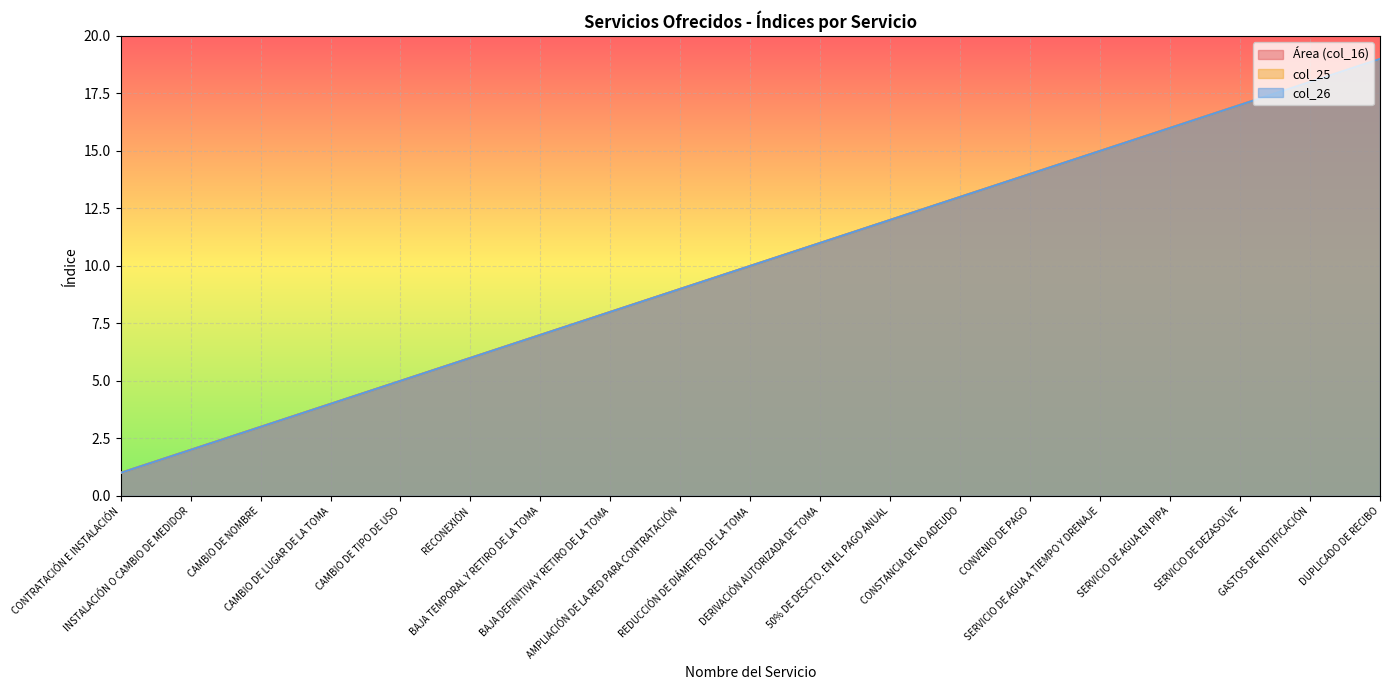

Reading left to right, what are all the values shown in this chart?

Área (col_16): CONTRATACIÓN E INSTALACIÓN=1	INSTALACIÓN O CAMBIO DE MEDIDOR=2	CAMBIO DE NOMBRE=3	CAMBIO DE LUGAR DE LA TOMA=4	CAMBIO DE TIPO DE USO=5	RECONEXIÓN=6	BAJA TEMPORAL Y RETIRO DE LA TOMA=7	BAJA DEFINITIVA Y RETIRO DE LA TOMA=8	AMPLIACIÓN DE LA RED PARA CONTRATACIÓN=9	REDUCCIÓN DE DIÁMETRO DE LA TOMA=10	DERIVACIÓN AUTORIZADA DE TOMA=11	50% DE DESCTO. EN EL PAGO ANUAL=12	CONSTANCIA DE NO ADEUDO=13	CONVENIO DE PAGO=14	SERVICIO DE AGUA A TIEMPO Y DRENAJE=15	SERVICIO DE AGUA EN PIPA=16	SERVICIO DE DEZASOLVE=17	GASTOS DE NOTIFICACIÓN=18	DUPLICADO DE RECIBO=19
col_25: CONTRATACIÓN E INSTALACIÓN=1	INSTALACIÓN O CAMBIO DE MEDIDOR=2	CAMBIO DE NOMBRE=3	CAMBIO DE LUGAR DE LA TOMA=4	CAMBIO DE TIPO DE USO=5	RECONEXIÓN=6	BAJA TEMPORAL Y RETIRO DE LA TOMA=7	BAJA DEFINITIVA Y RETIRO DE LA TOMA=8	AMPLIACIÓN DE LA RED PARA CONTRATACIÓN=9	REDUCCIÓN DE DIÁMETRO DE LA TOMA=10	DERIVACIÓN AUTORIZADA DE TOMA=11	50% DE DESCTO. EN EL PAGO ANUAL=12	CONSTANCIA DE NO ADEUDO=13	CONVENIO DE PAGO=14	SERVICIO DE AGUA A TIEMPO Y DRENAJE=15	SERVICIO DE AGUA EN PIPA=16	SERVICIO DE DEZASOLVE=17	GASTOS DE NOTIFICACIÓN=18	DUPLICADO DE RECIBO=19
col_26: CONTRATACIÓN E INSTALACIÓN=1	INSTALACIÓN O CAMBIO DE MEDIDOR=2	CAMBIO DE NOMBRE=3	CAMBIO DE LUGAR DE LA TOMA=4	CAMBIO DE TIPO DE USO=5	RECONEXIÓN=6	BAJA TEMPORAL Y RETIRO DE LA TOMA=7	BAJA DEFINITIVA Y RETIRO DE LA TOMA=8	AMPLIACIÓN DE LA RED PARA CONTRATACIÓN=9	REDUCCIÓN DE DIÁMETRO DE LA TOMA=10	DERIVACIÓN AUTORIZADA DE TOMA=11	50% DE DESCTO. EN EL PAGO ANUAL=12	CONSTANCIA DE NO ADEUDO=13	CONVENIO DE PAGO=14	SERVICIO DE AGUA A TIEMPO Y DRENAJE=15	SERVICIO DE AGUA EN PIPA=16	SERVICIO DE DEZASOLVE=17	GASTOS DE NOTIFICACIÓN=18	DUPLICADO DE RECIBO=19